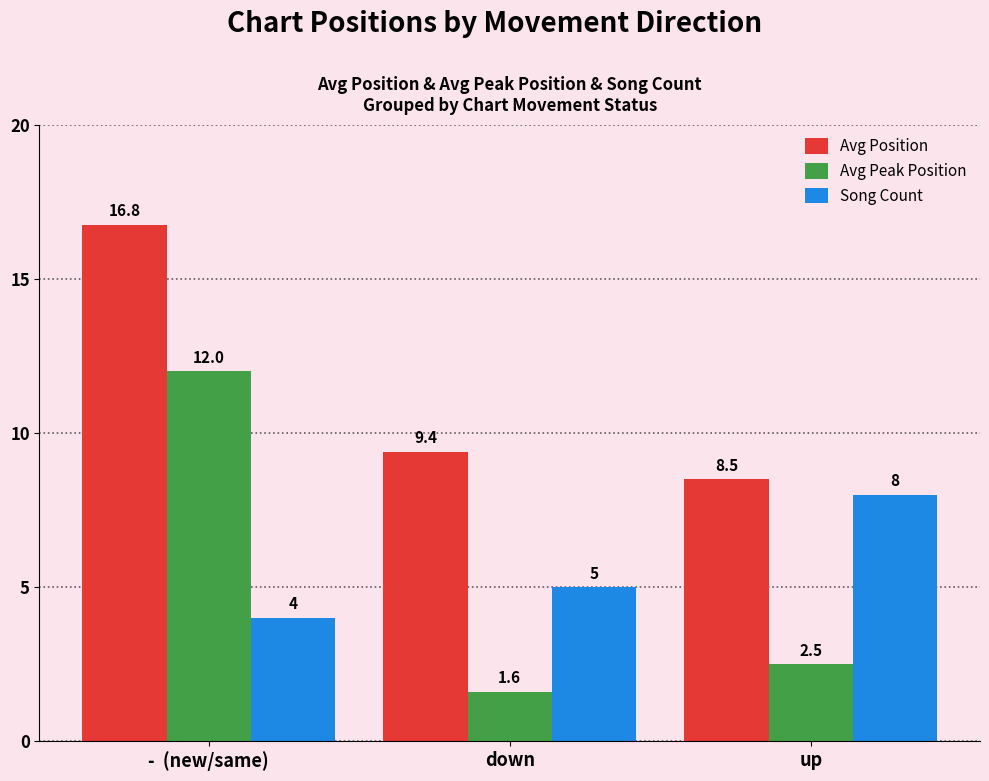

At how many categories does at least one series exceed 11?

1